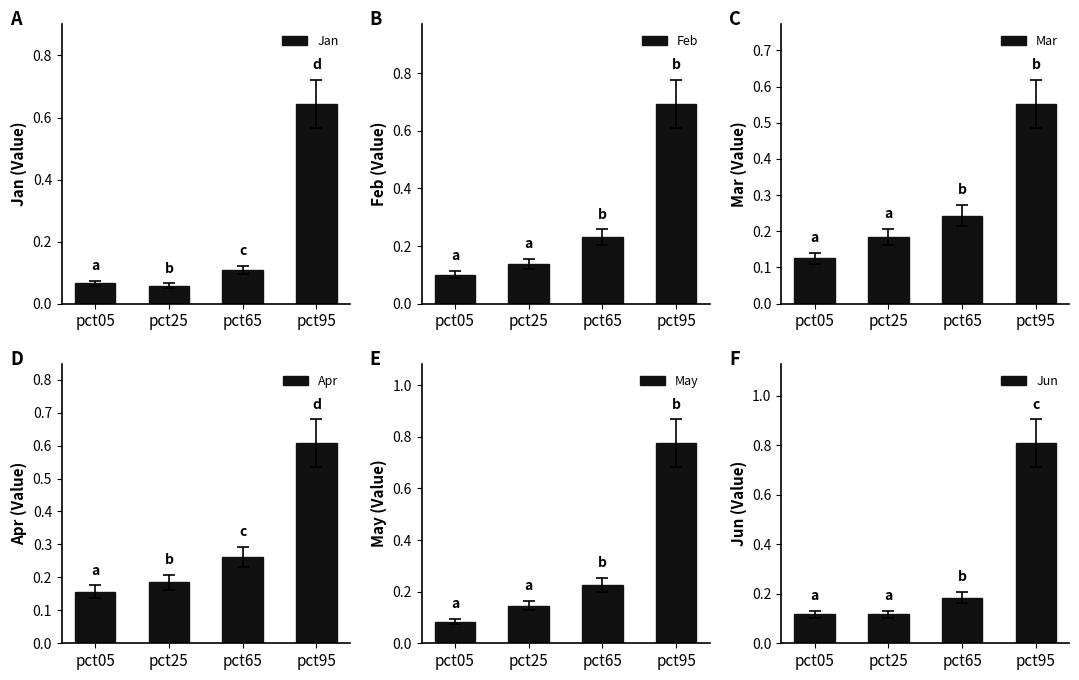

Is it true that Mar equals 0.2 at pct05?

False